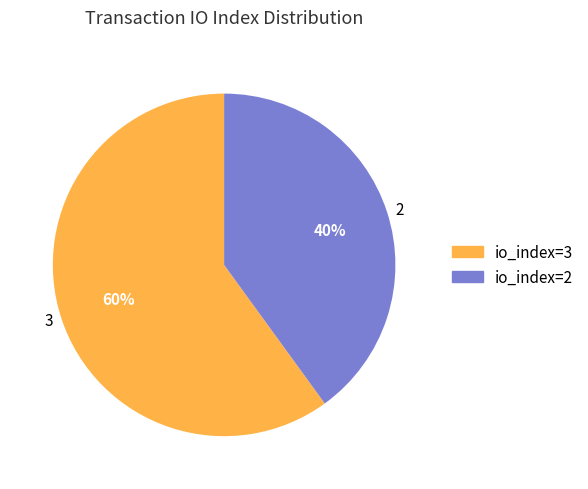

To the nearest percent, what portion does 3 represent?

60%